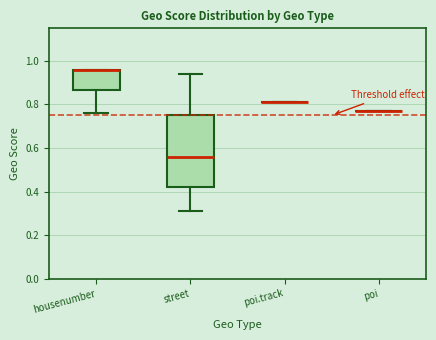

Reading left to right, transcribe this box plot: for each box, give where its median line is, the range the box spans, and where its two whiskers end, as read against the y-axis. The values are not printed on the chart, so give them approximately, as read against the axis.

housenumber: median 0.96 (drawn on the box's upper edge), box 0.86 to 0.96, whiskers 0.76 to 0.96
street: median 0.56, box 0.42 to 0.76, whiskers 0.32 to 0.94
poi.track: box collapsed to a line at 0.82, whiskers 0.82 to 0.82
poi: box collapsed to a line at 0.78, whiskers 0.78 to 0.78